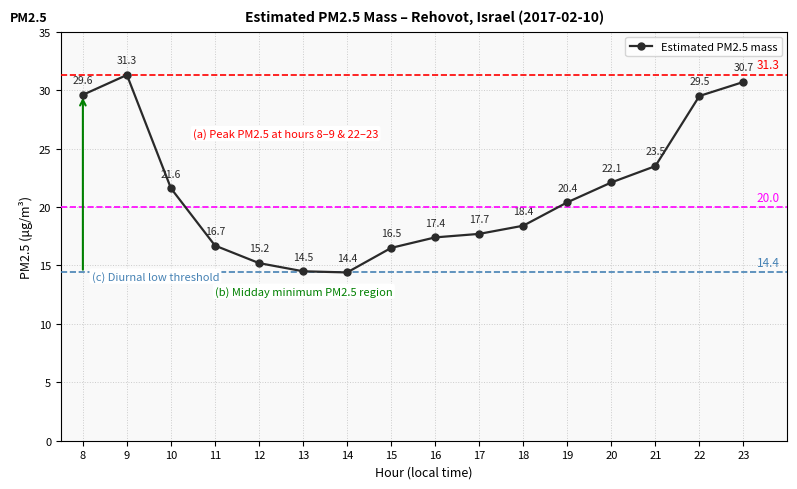

How many categories are shown in the chart?

16